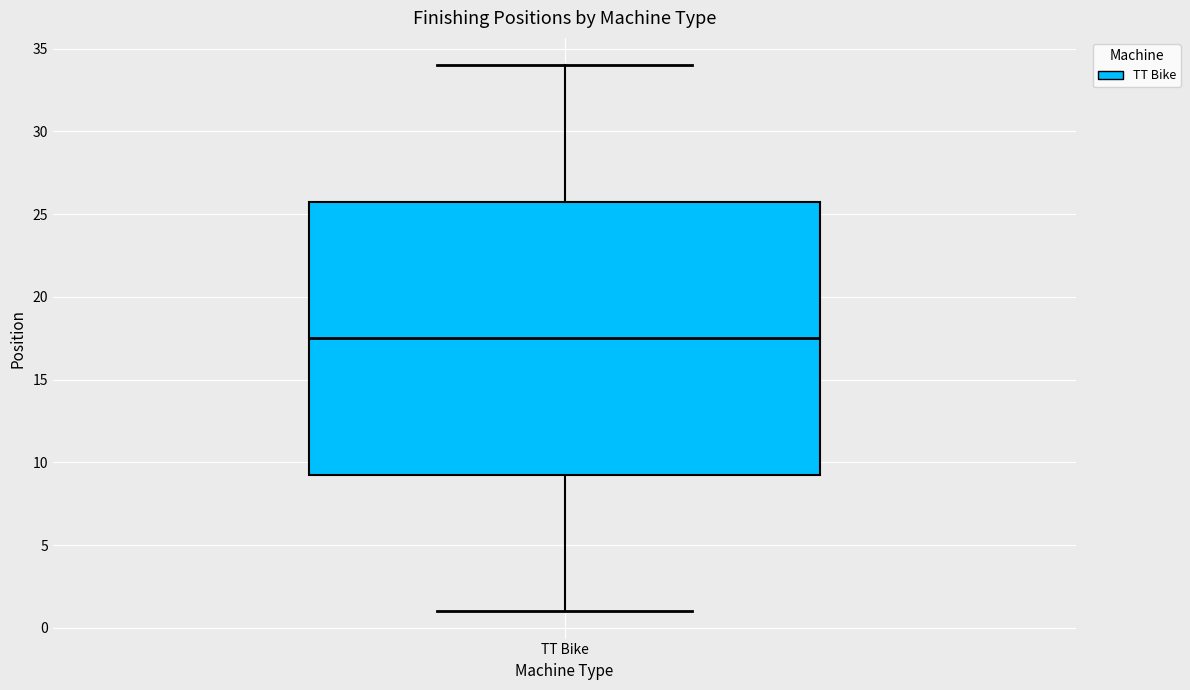

Read this box plot against the y-axis: the position of the median line, the range covered by the box, and the ends of both whiskers. The values are not printed on the chart, so give them approximately, as read against the axis.

median 17.5, box 9.5 to 26.0, whiskers 1.0 to 34.0